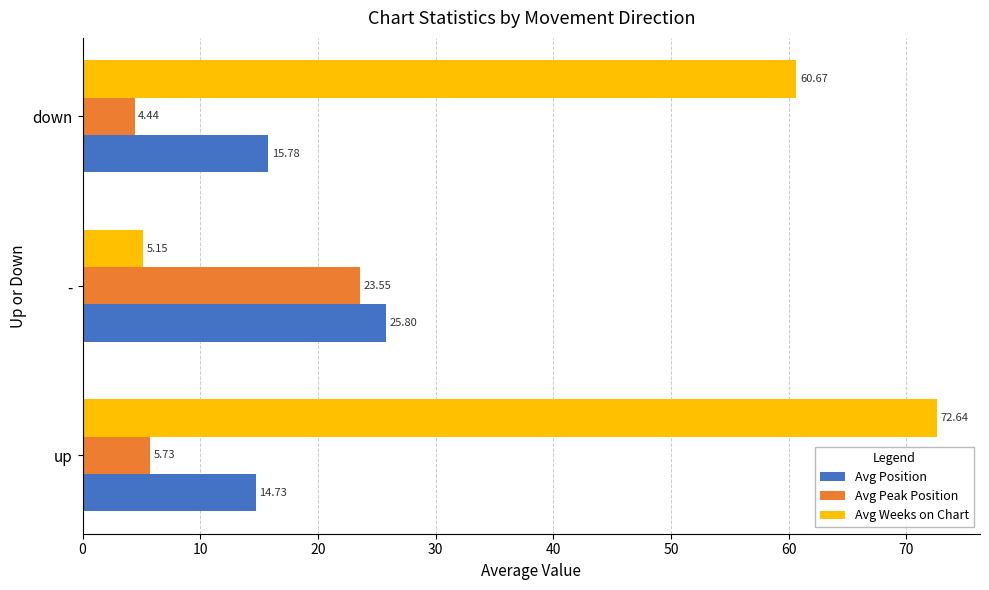

What is the highest value of the Avg Weeks on Chart series?

72.6